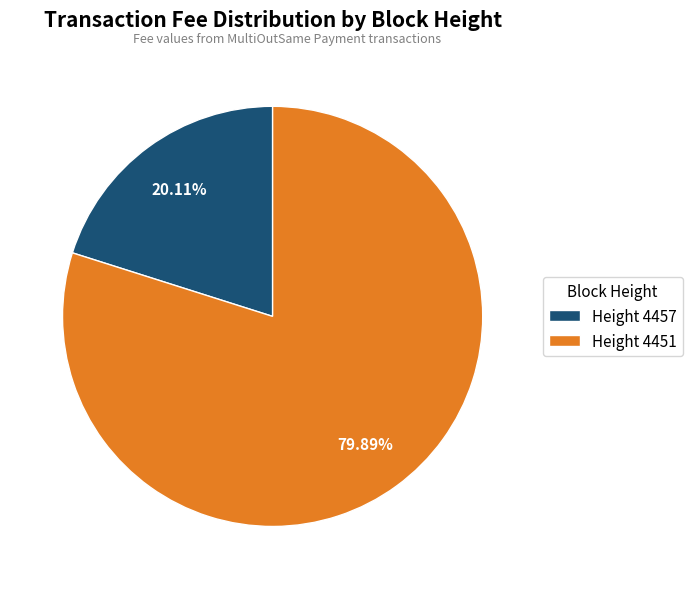

Rank the categories by value from lowest to highest.

Height 4457, Height 4451